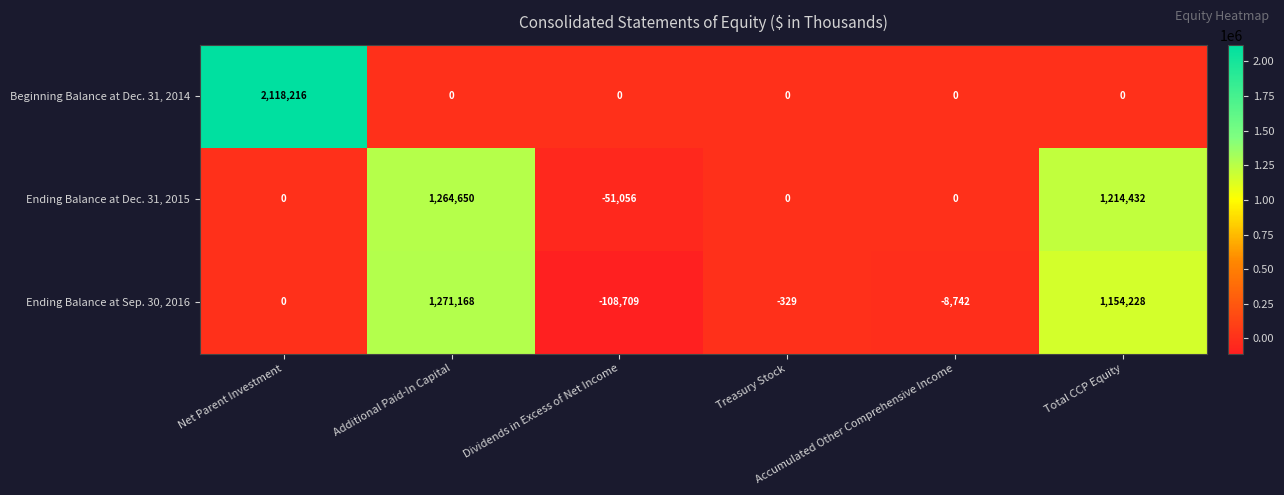

What is the sum of all Beginning Balance at Dec. 31, 2014 values?

2118216